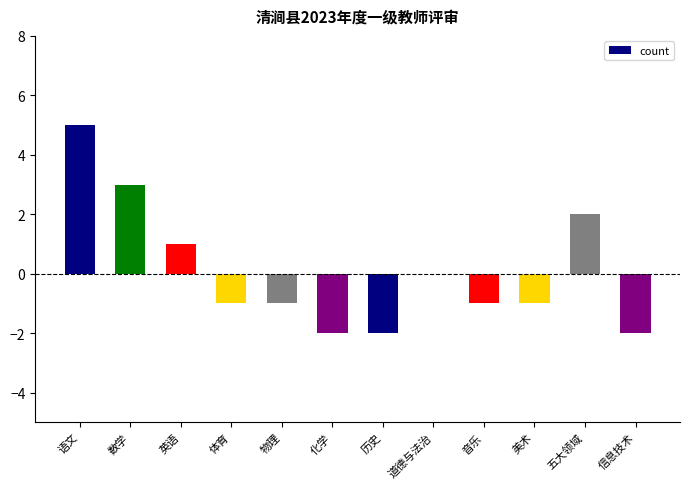

At which label does the data first exceed -1?

语文